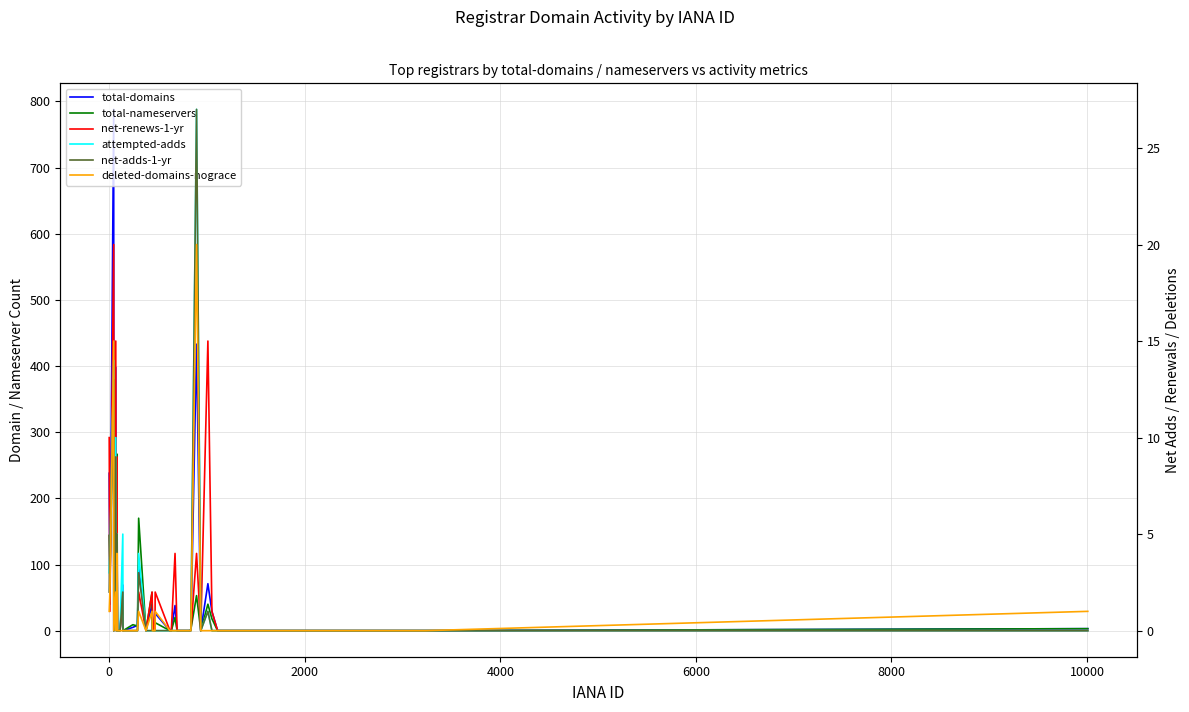

True or false: net-adds-1-yr and attempted-adds cross at least once.

False